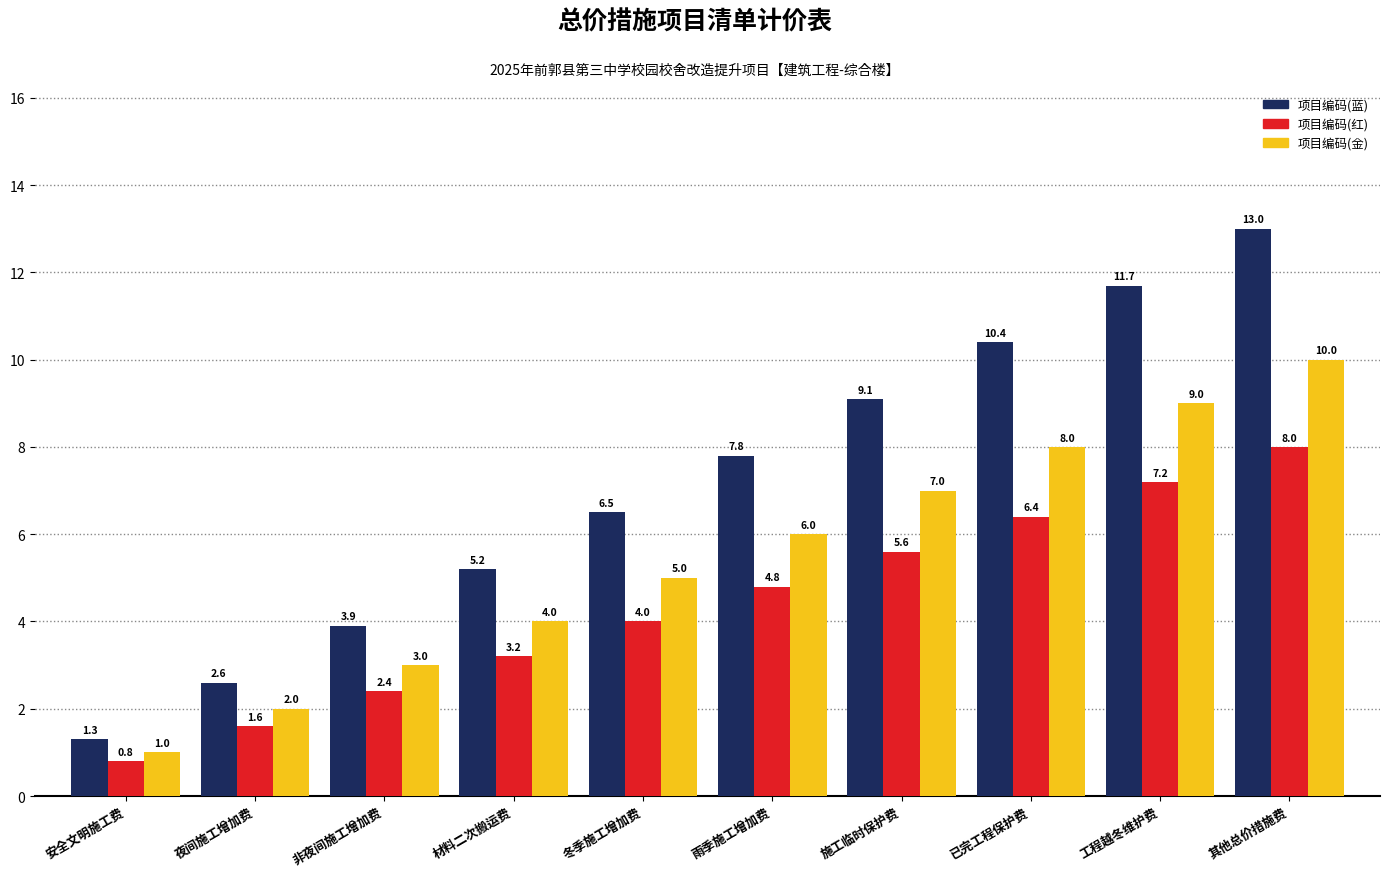

Rank the series at 冬季施工增加费 from lowest to highest value.

项目编码(红), 项目编码(金), 项目编码(蓝)